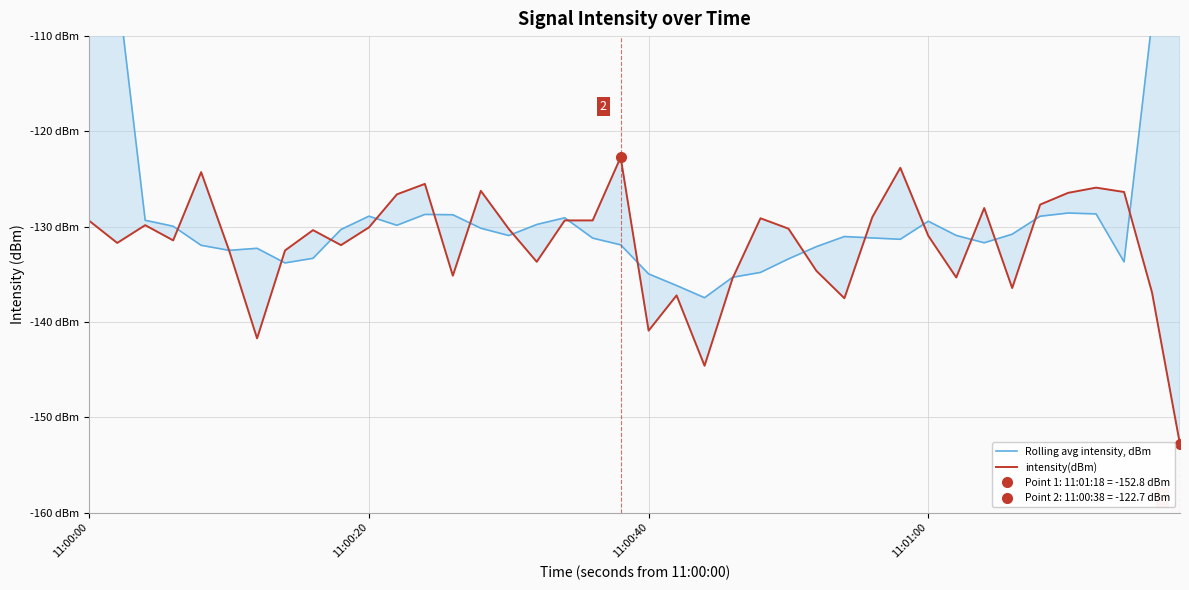

Reading right to left, list all the values displayed in this chart.

Rolling avg intensity, dBm: -83.2	-108.4	-133.7	-128.7	-128.6	-128.9	-130.8	-131.7	-130.9	-129.4	-131.3	-131.2	-131.0	-132.1	-133.4	-134.8	-135.3	-137.5	-136.2	-135.0	-131.9	-131.2	-129.1	-129.8	-130.9	-130.2	-128.7	-128.7	-129.9	-128.9	-130.3	-133.3	-133.8	-132.3	-132.5	-132.0	-130.0	-129.3	-104.5	-78.2
intensity(dBm): -152.8	-136.9	-126.4	-125.9	-126.4	-127.7	-136.4	-128.0	-135.3	-131.0	-123.8	-129.0	-137.5	-134.6	-130.2	-129.1	-135.4	-144.6	-137.2	-140.9	-122.7	-129.3	-129.3	-133.7	-130.2	-126.2	-135.1	-125.5	-126.6	-130.1	-131.9	-130.4	-132.5	-141.7	-132.5	-124.3	-131.4	-129.8	-131.7	-129.4